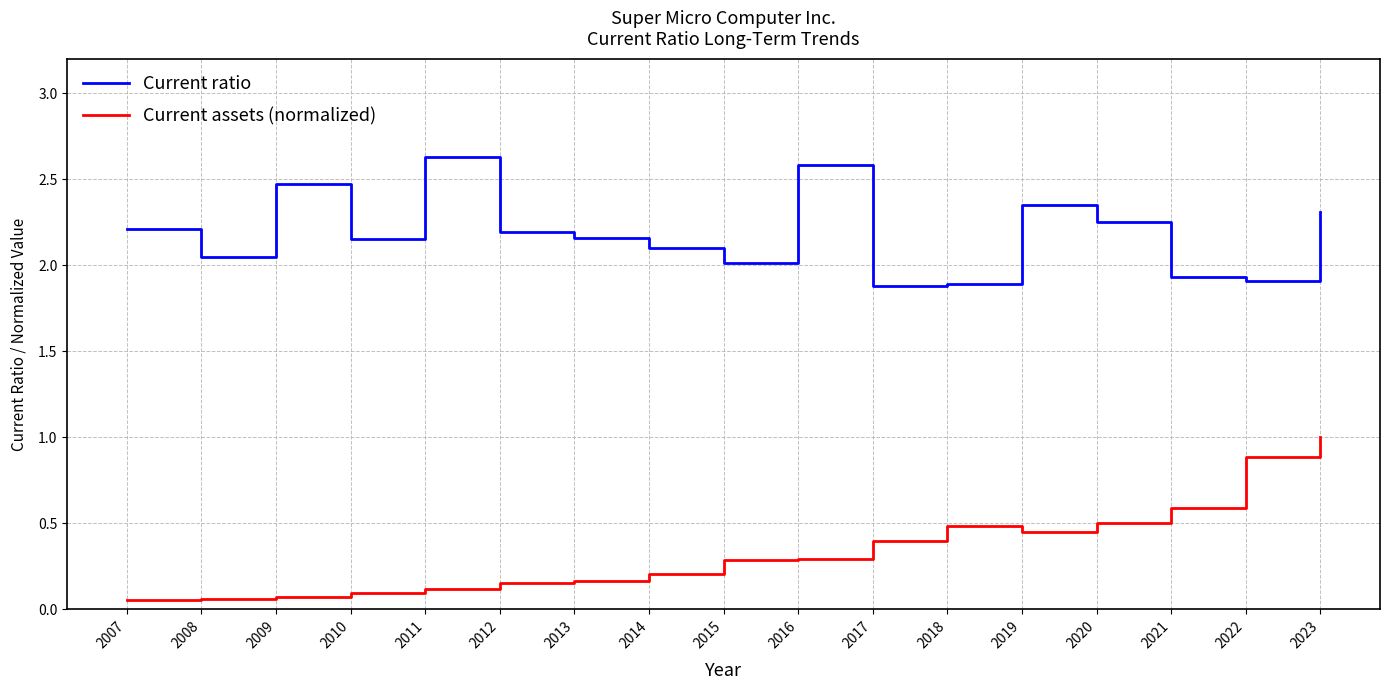

What is the sum of the Current ratio values at 2020 and 2008?

4.3